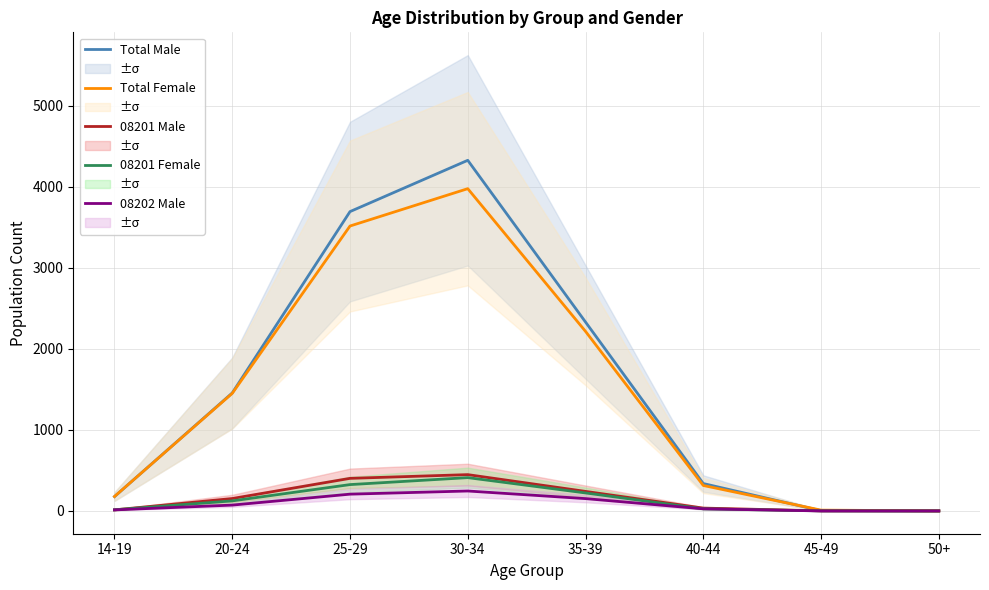

Which series has the largest range (max minus min)?

Total Male